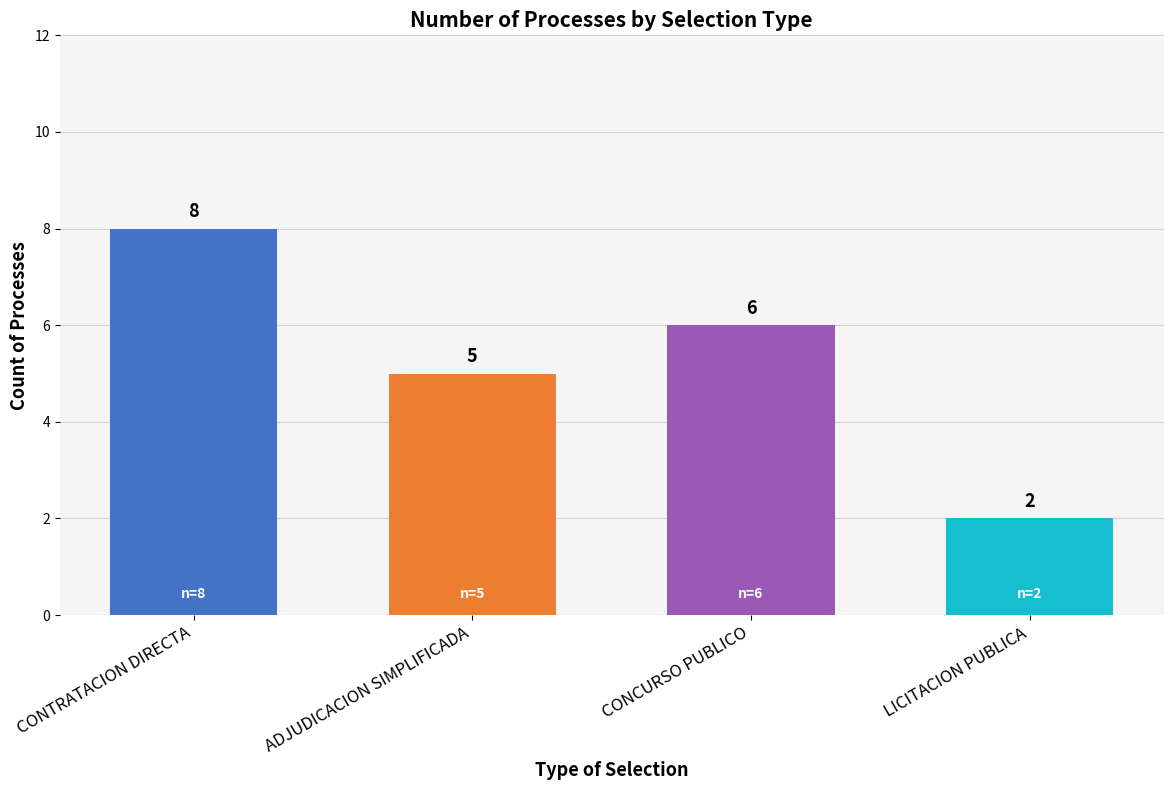

What is the change in value from ADJUDICACION SIMPLIFICADA to LICITACION PUBLICA?

-3